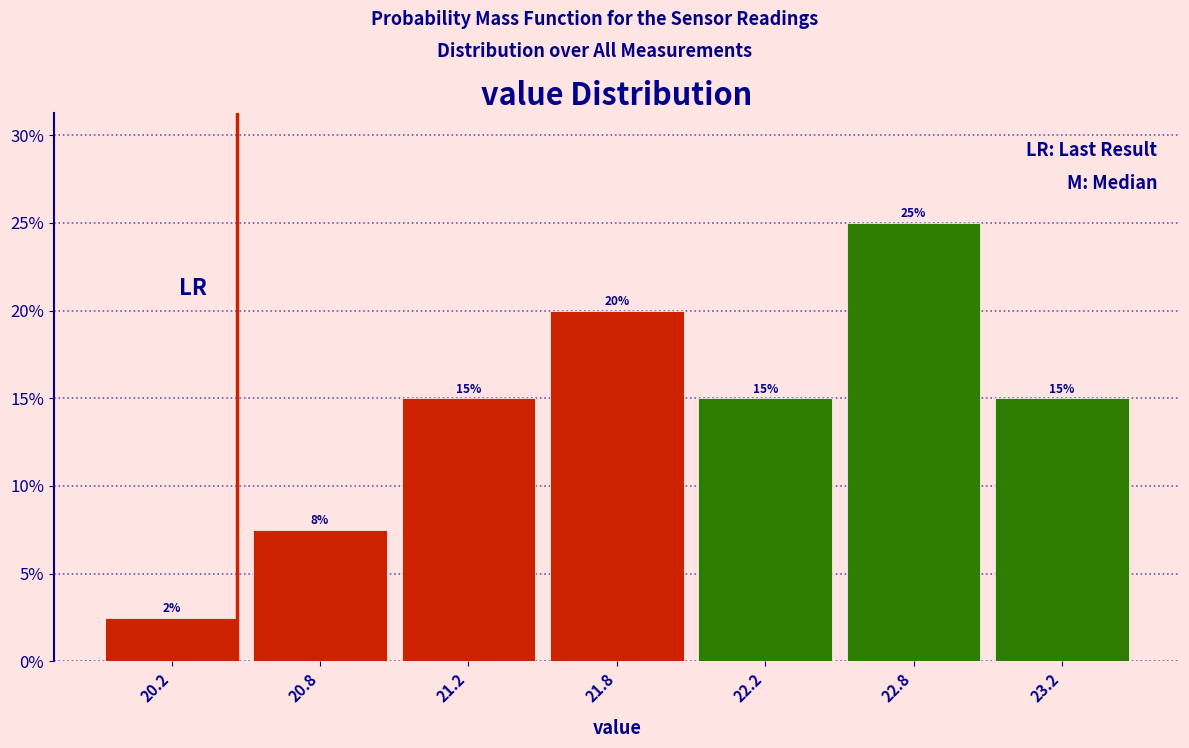

What is the value of the 2nd bar from the left?

7.5